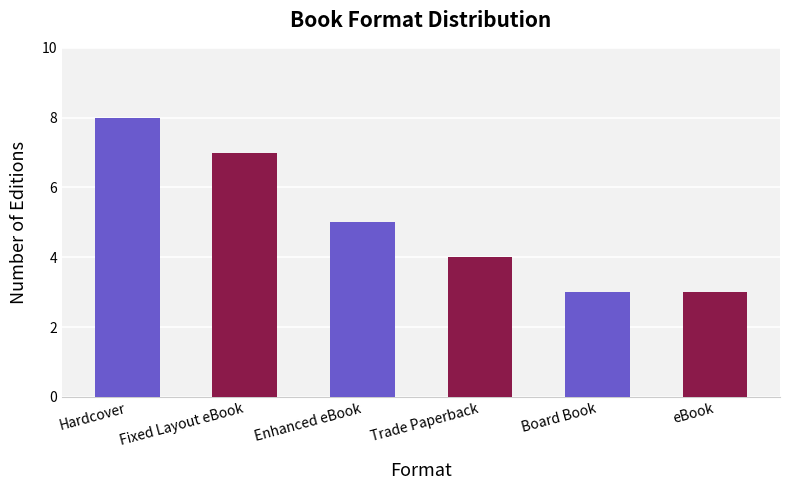

What position from the left is Fixed Layout eBook?

2